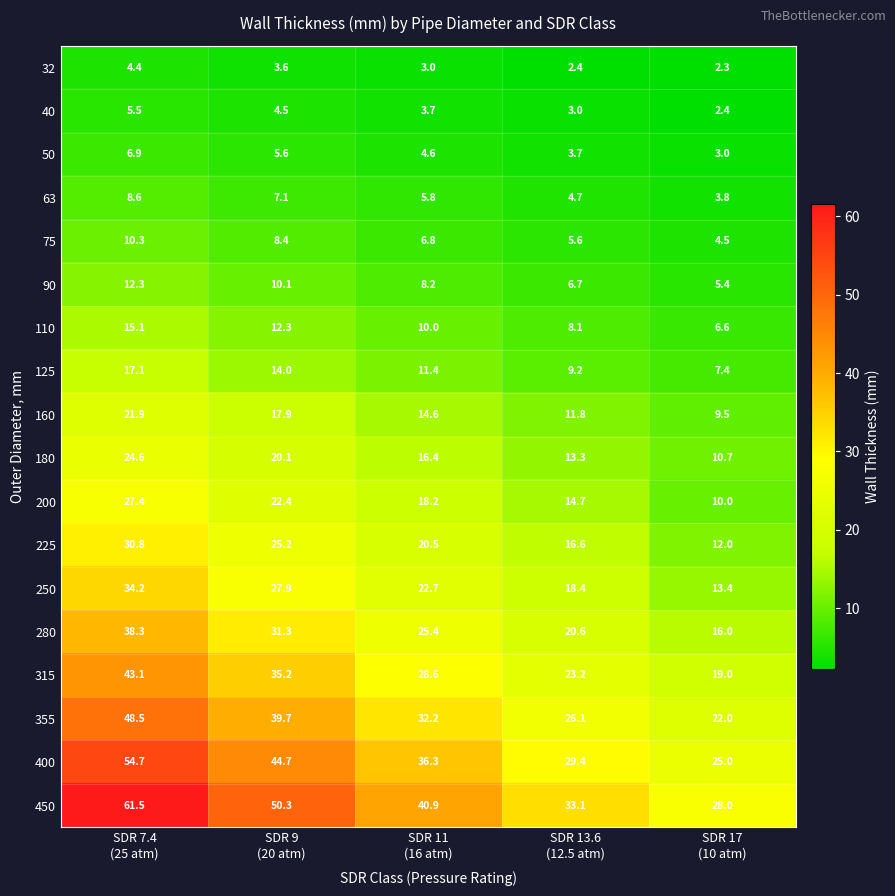

At which category is the sum across all series the highest?

SDR 7.4
(25 atm)